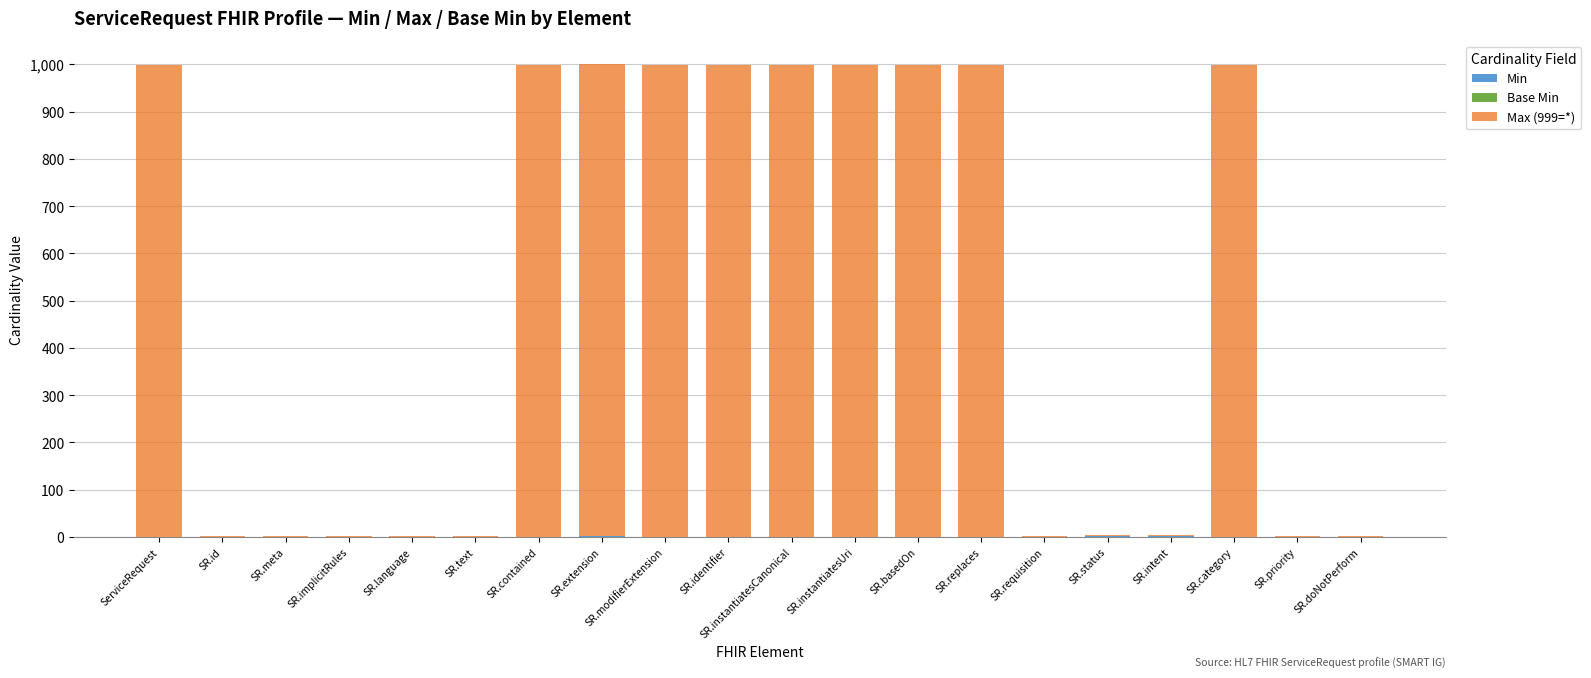

What is the total value across all series at SR.replaces?

999